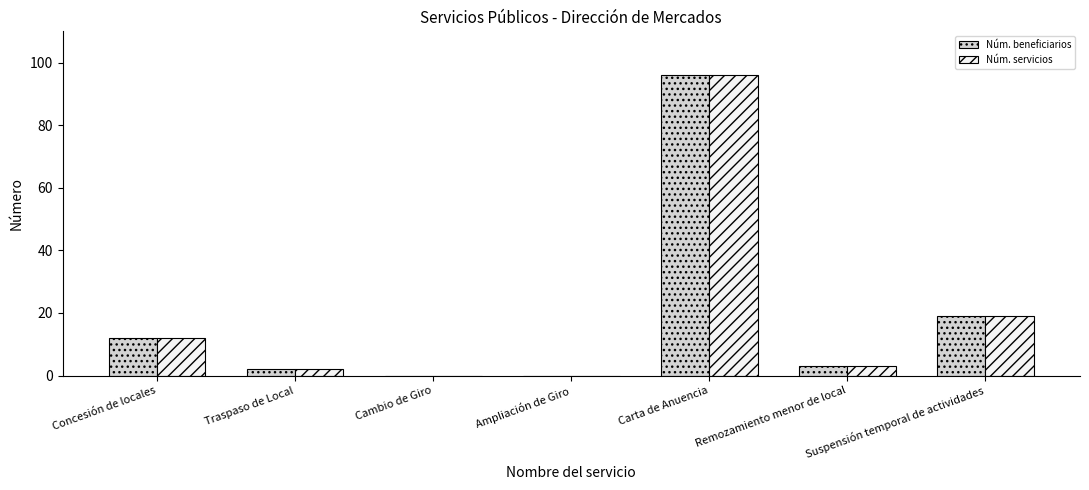

At which category is the sum across all series the highest?

Carta de Anuencia